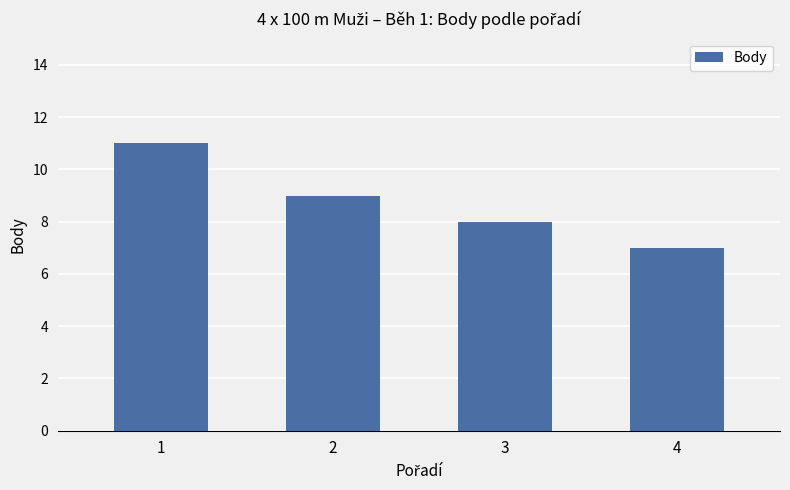

What is the difference between the values at 3 and 4?

1